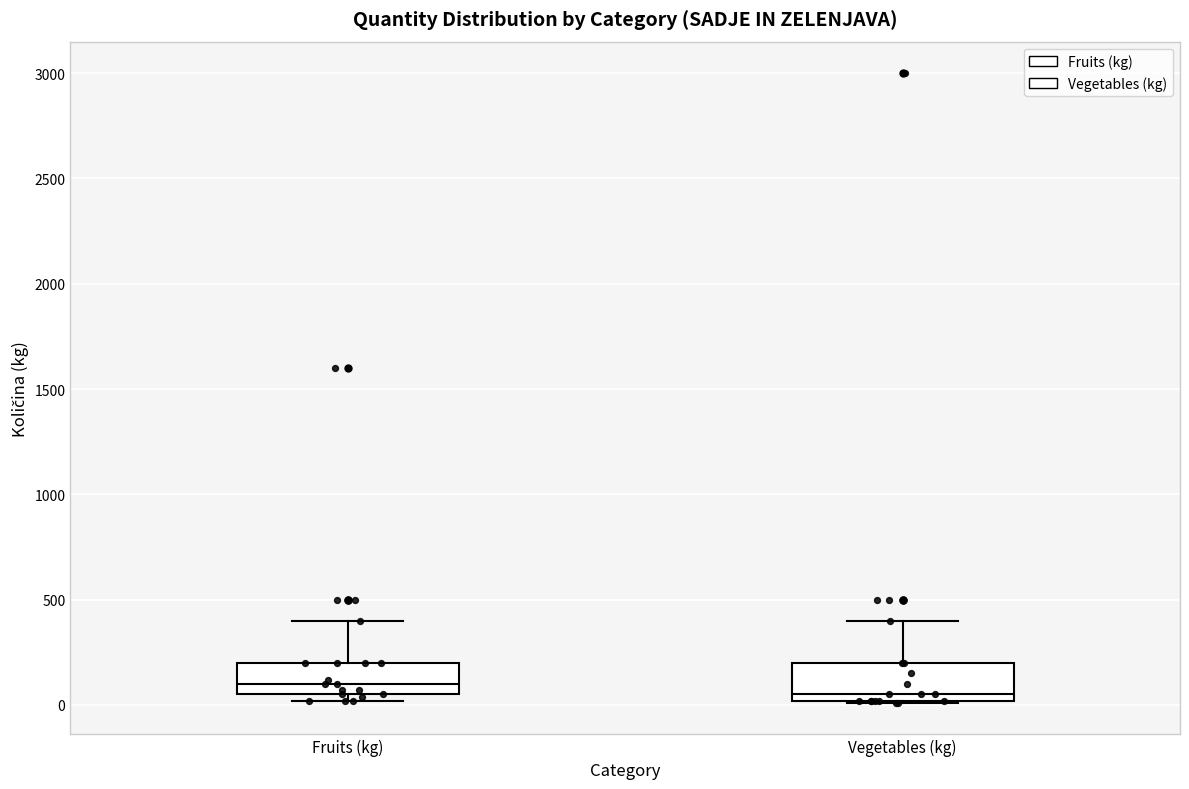

Reading left to right, transcribe this box plot: for each box, give where its median line is, the range the box spans, and where its two whiskers end, as read against the y-axis. The values are not printed on the chart, so give them approximately, as read against the axis.

Fruits (kg): median 100, box 50 to 200, whiskers 0 to 400
Vegetables (kg): median 50, box 0 to 200, whiskers 0 to 400